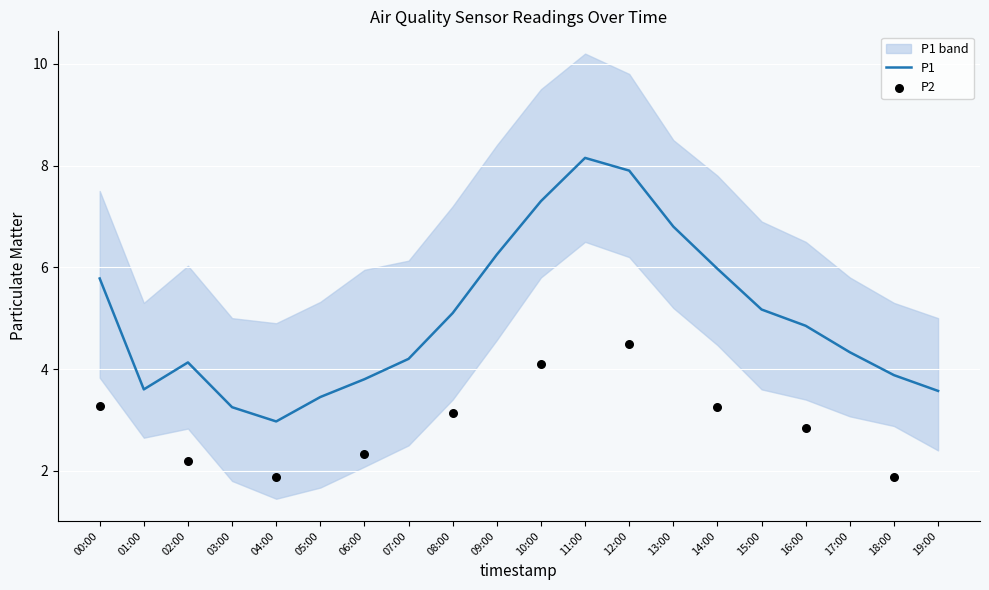

Which series has the largest total across all categories?

P1_upper